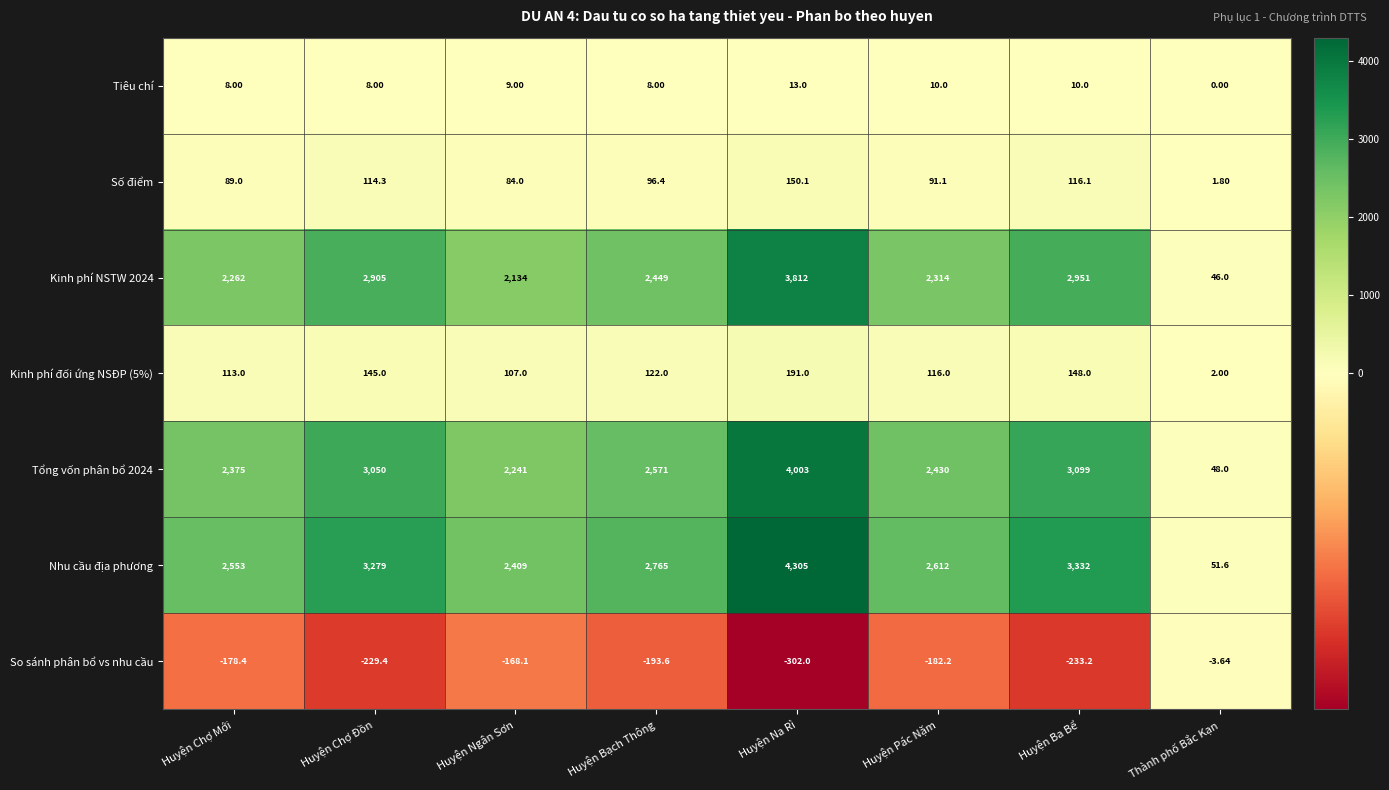

Where is Kinh phí đối ứng NSĐP (5%) nearest to the value 96?

Huyện Ngân Sơn